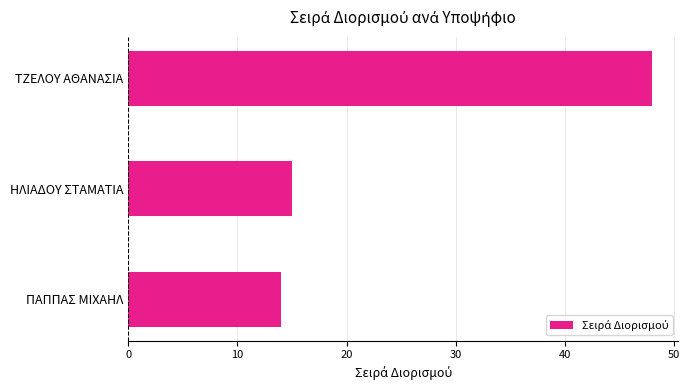

What is the difference between the maximum and minimum values?

34